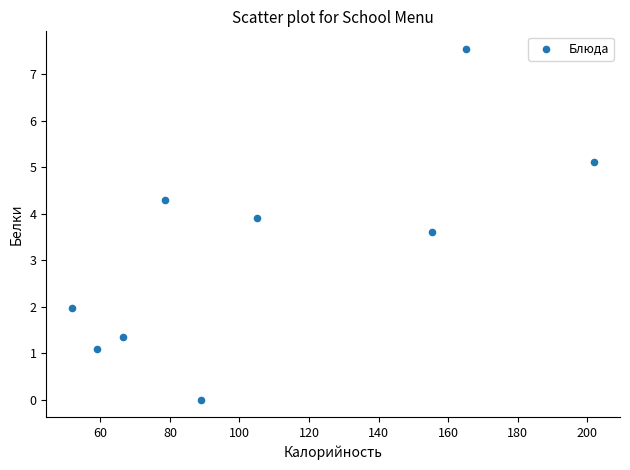

What Y value in the scatter plot is closest to 3?

3.6